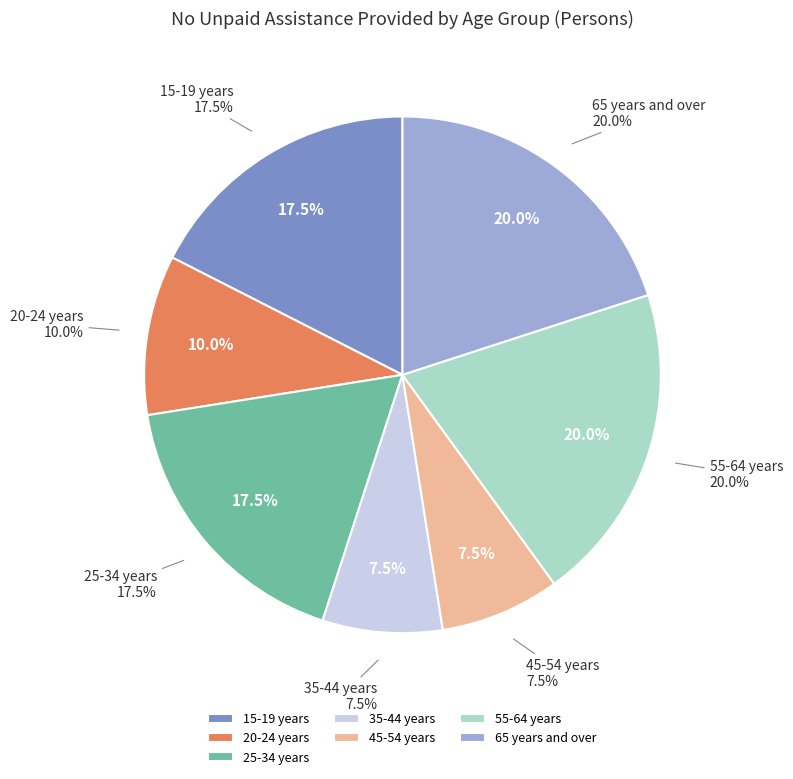

To the nearest percent, what is the average slice percentage?

14%